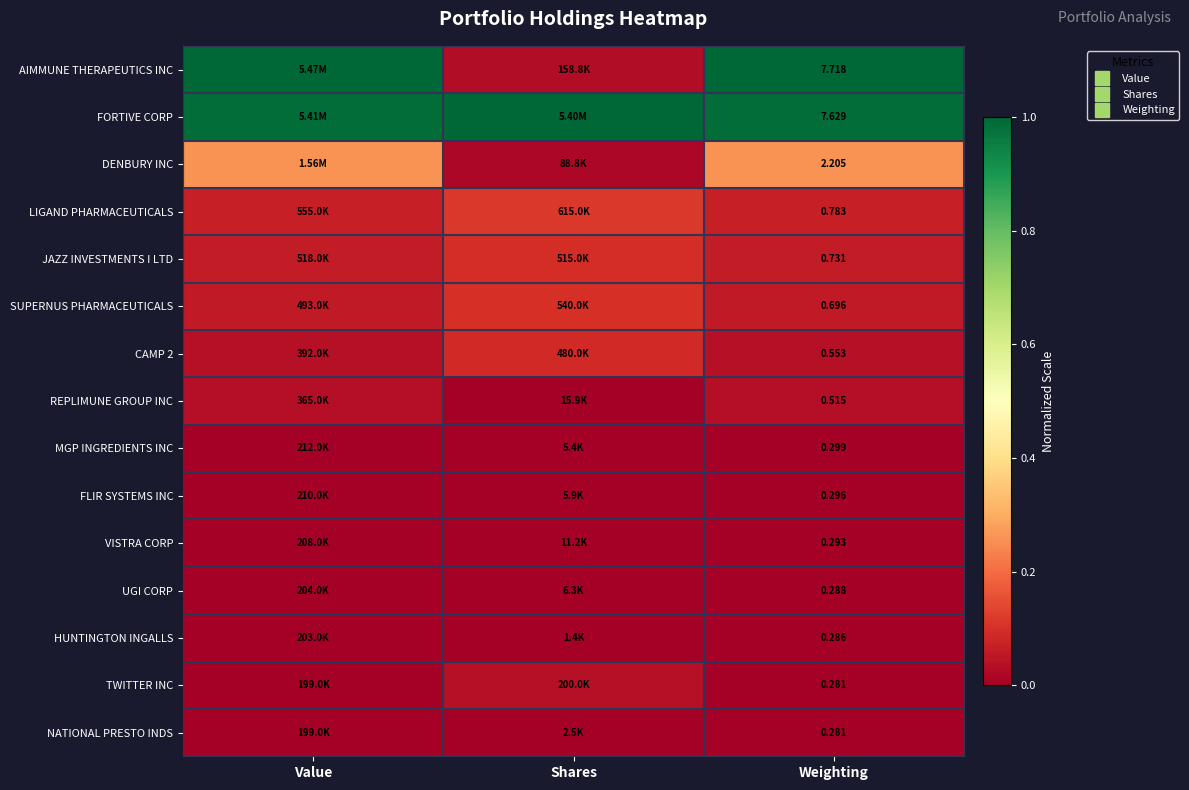

How many data points does each series have?

3